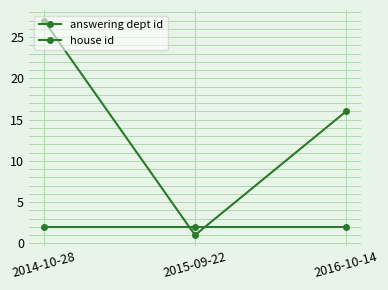

How many lines are shown in the chart?

2